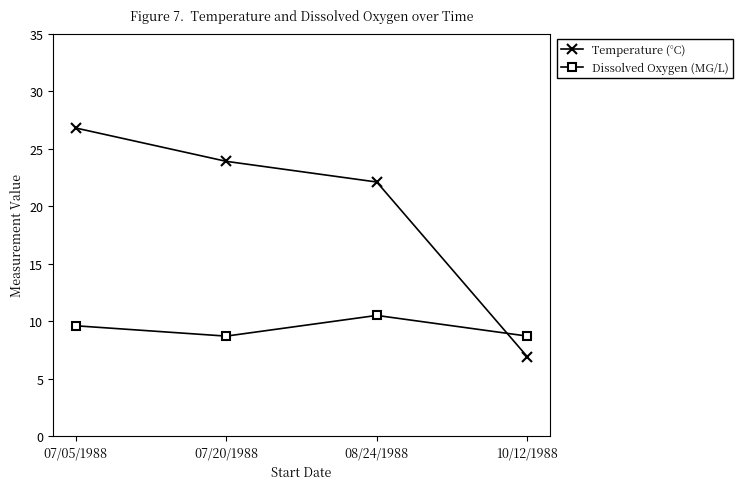

What is the sum of the Temperature (°C) values at 10/12/1988 and 08/24/1988?

29.0